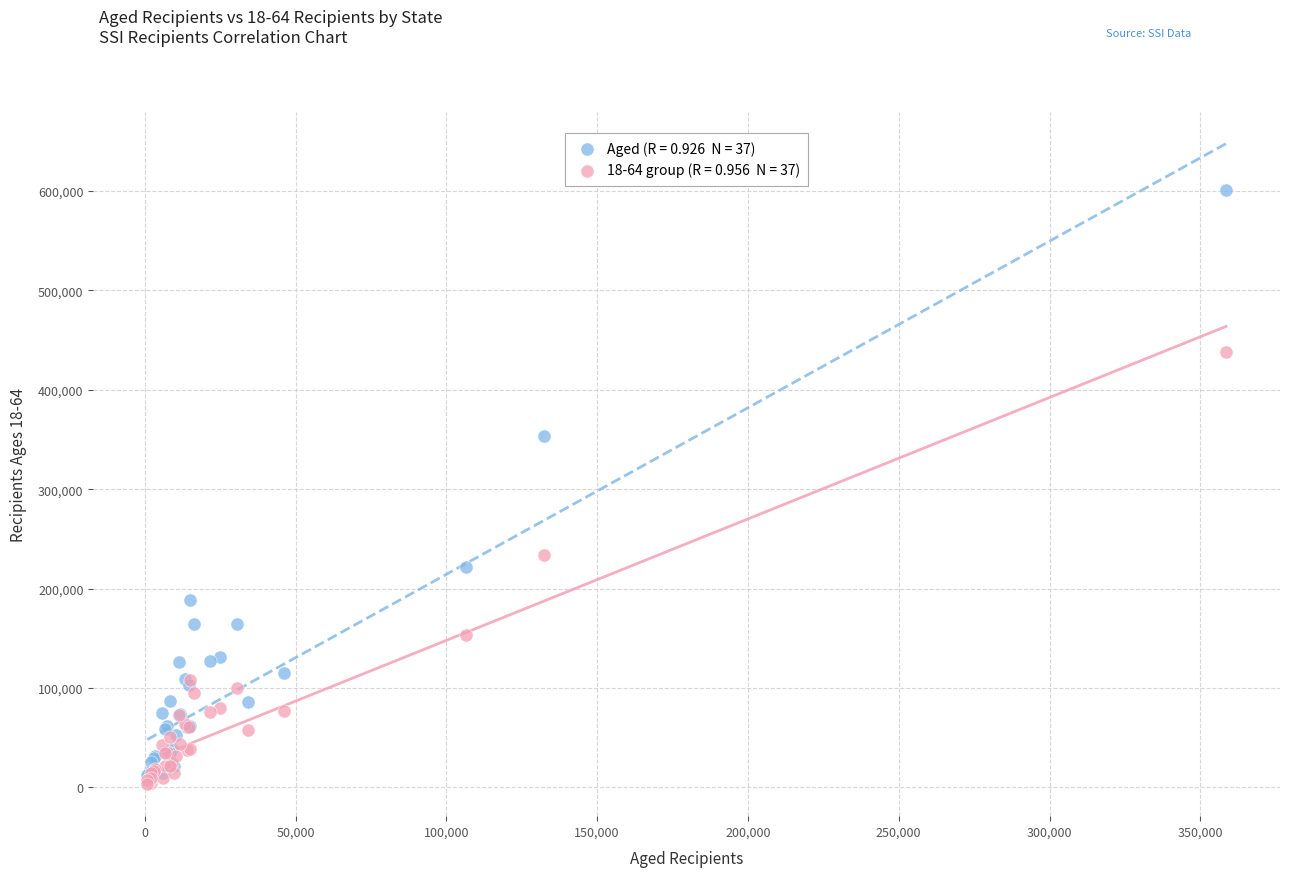

Across all series, what Y value is closest to 302002?

353115.0